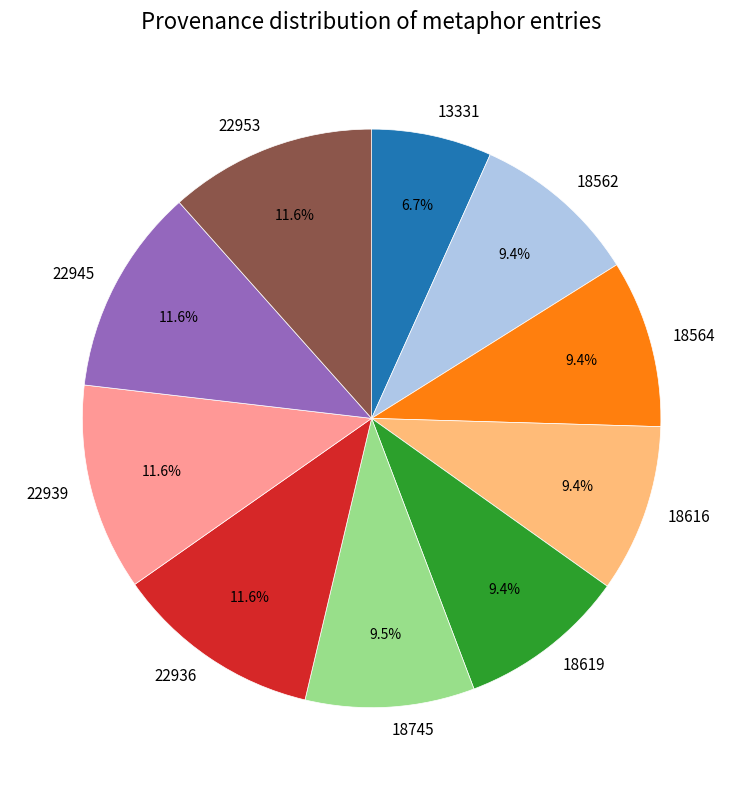

Approximately how many times larger is the value at 22939 compared to 18619?

1.2